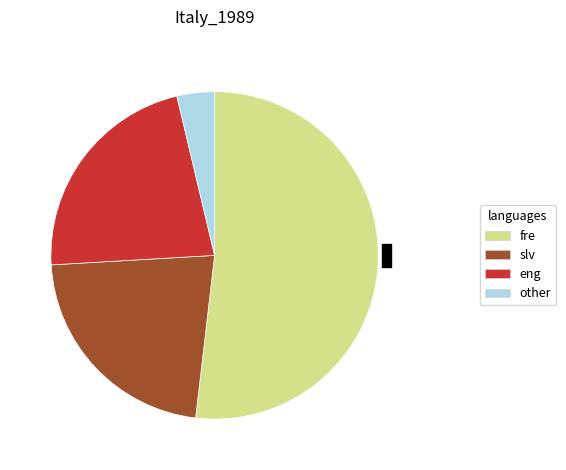

How many segments does this pie chart have?

4